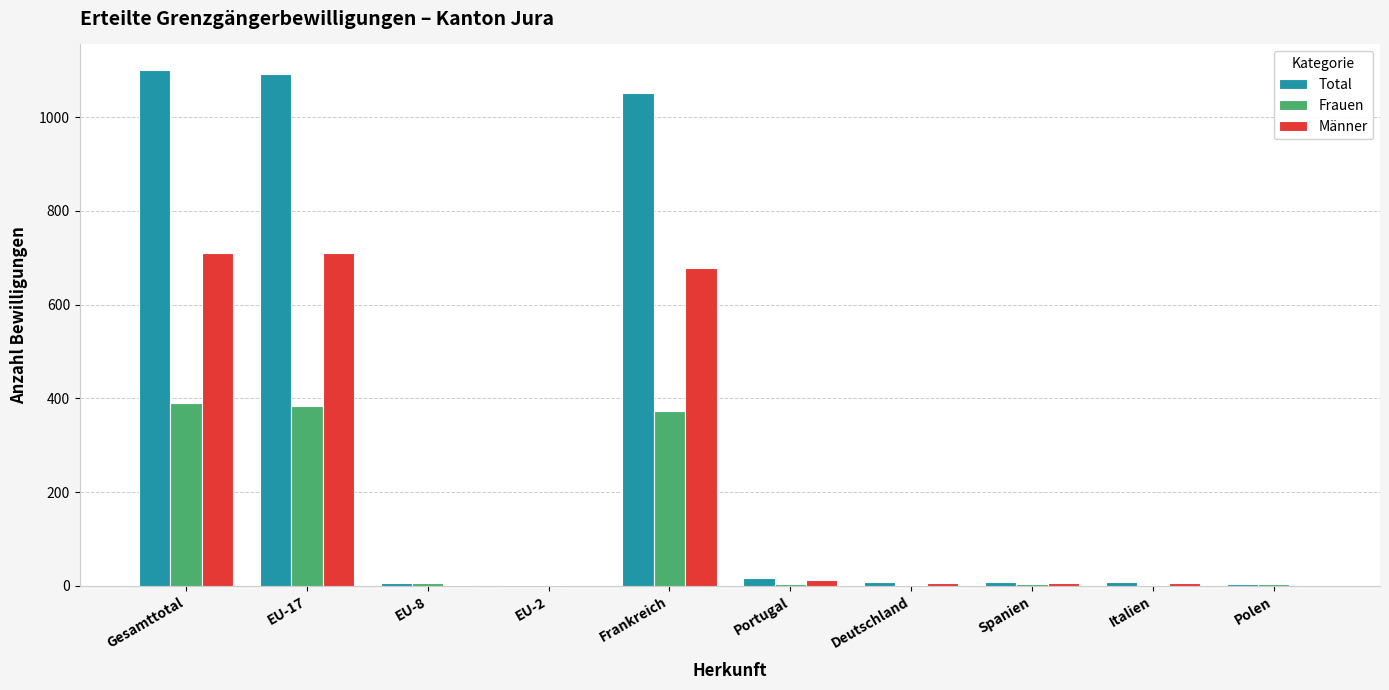

What is the spread (max minus min) of values at Gesamttotal?

711